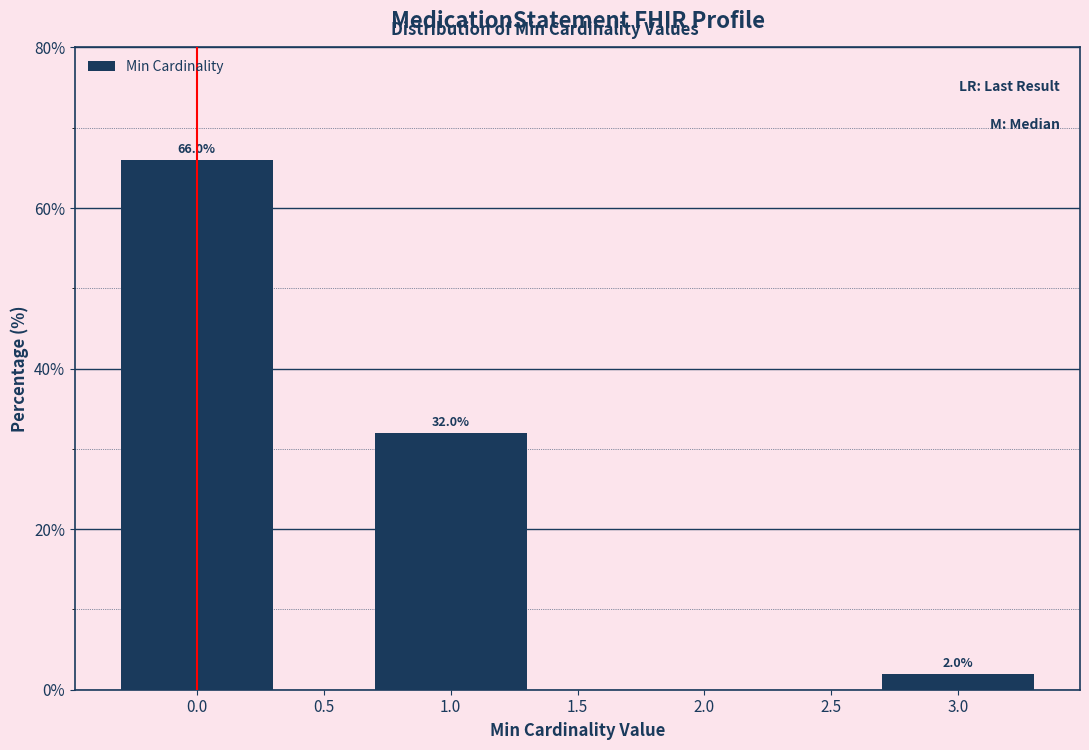

Reading left to right, transcribe all the data shown in this chart.

66	32	2